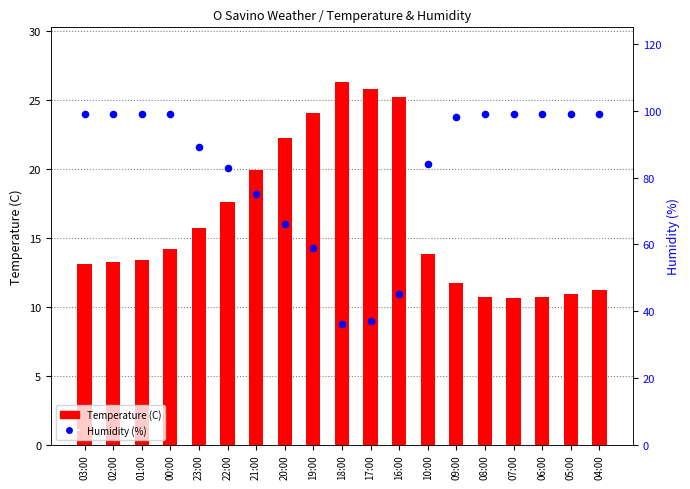

At how many categories does at least one series exceed 72?

14